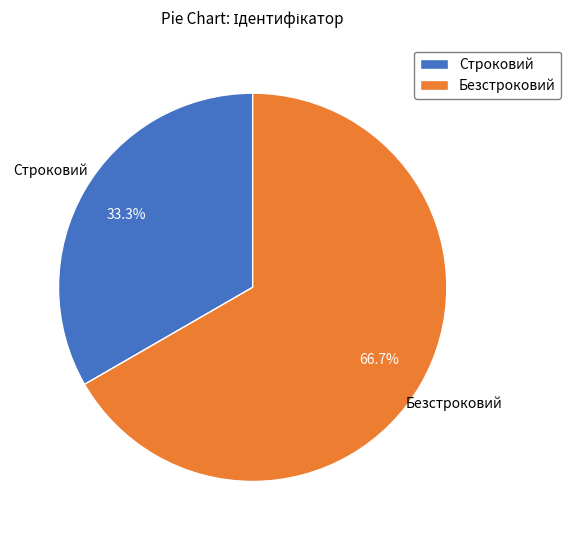

Between Строковий and Безстроковий, which is larger?

Безстроковий